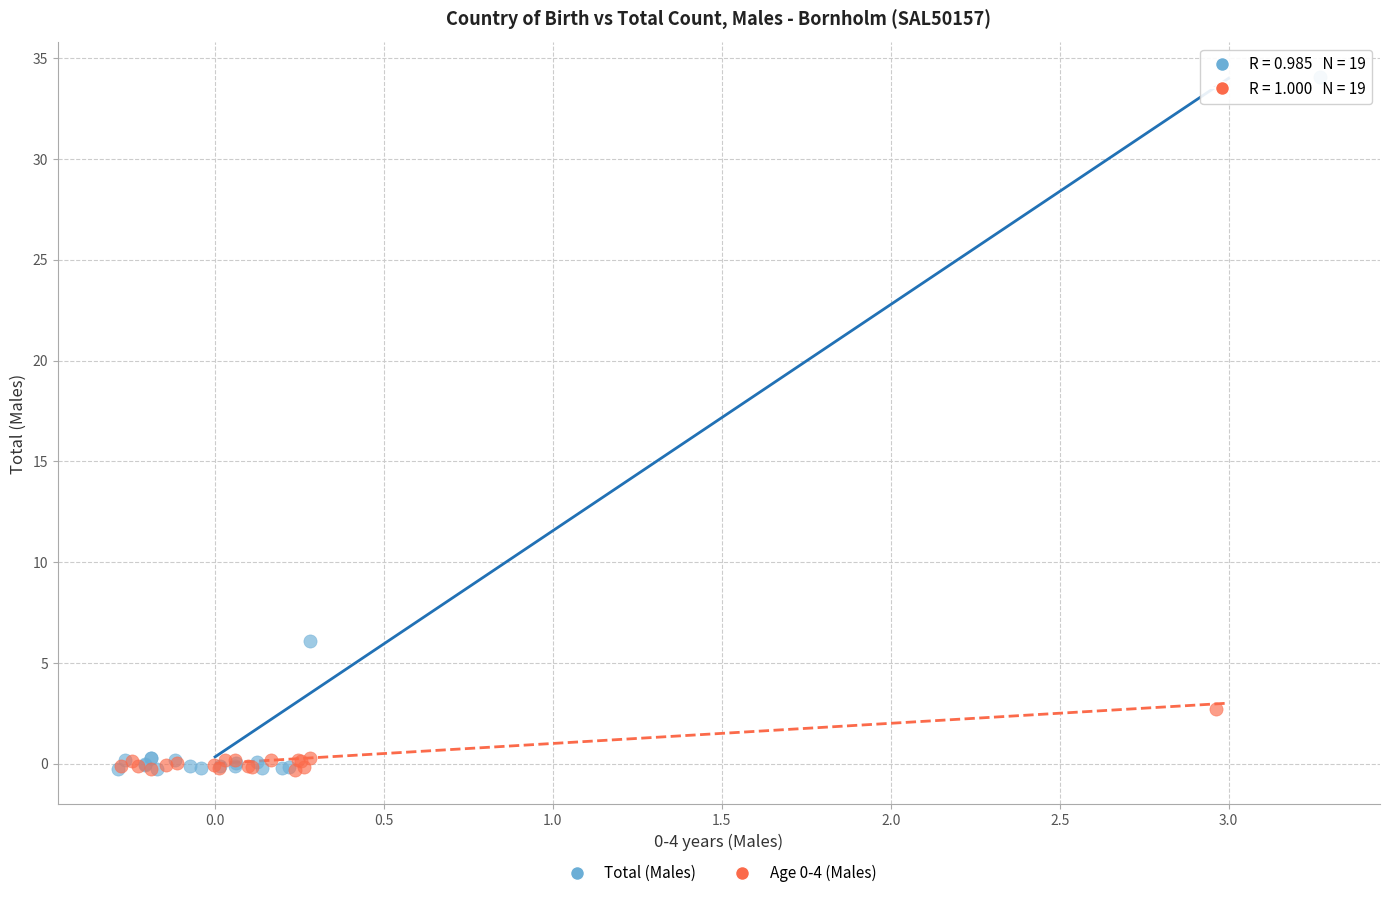

Which series has the largest Y range (max minus min)?

Total (Males)